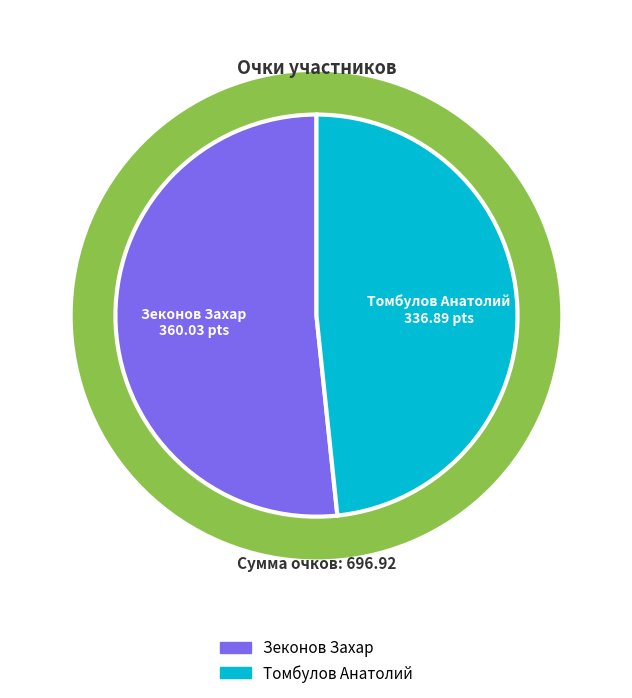

What percentage is the Зеконов Захар slice, to the nearest percent?

52%